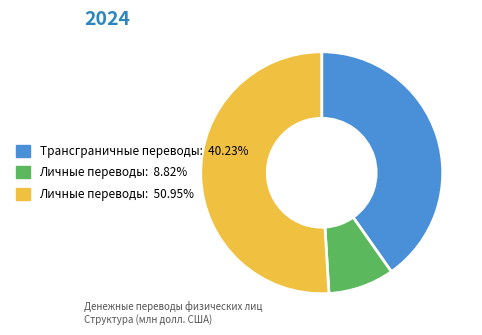

Is there any slice that represents more than half of the pie?

Yes